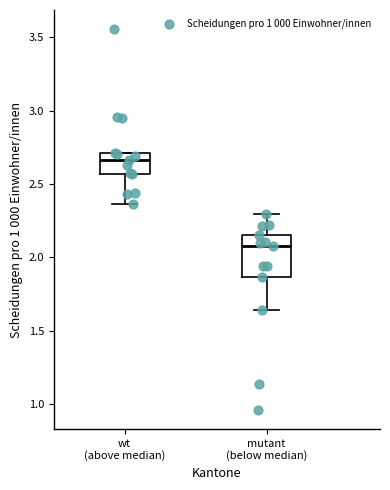

Which box has the lowest median line?

mutant (below median)